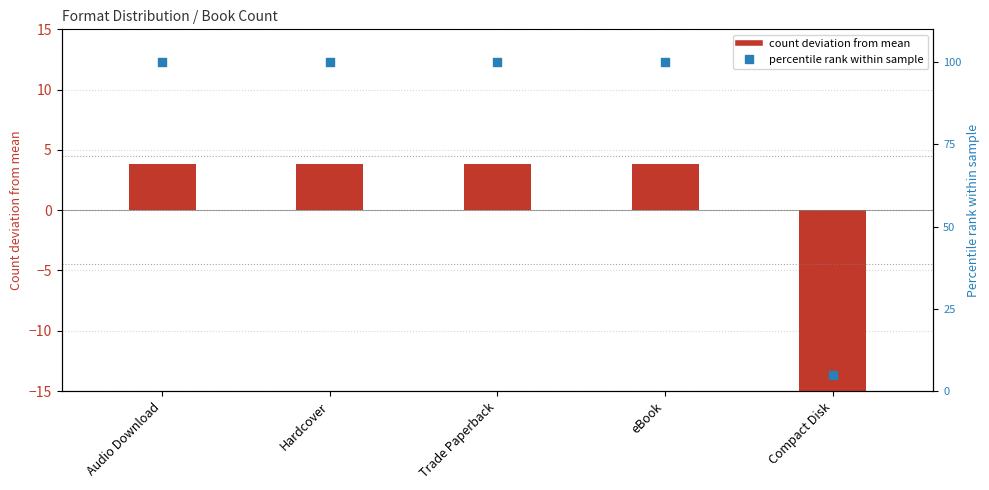

Which series contains the highest Y value?

percentile rank within sample